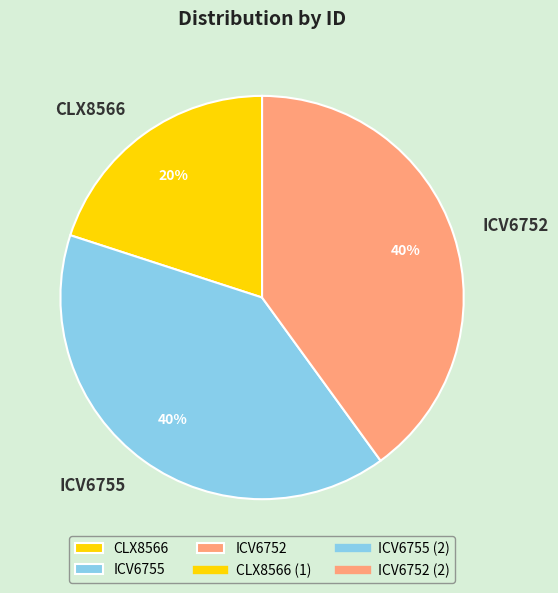

Is the sum of ICV6752 and CLX8566 greater than half?

Yes